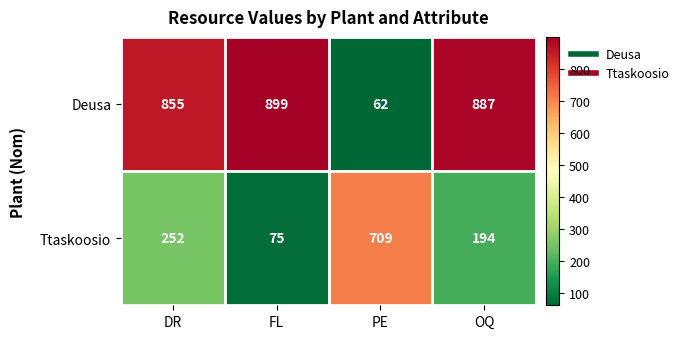

List the series in order of their overall mean, lowest first.

Ttaskoosio, Deusa